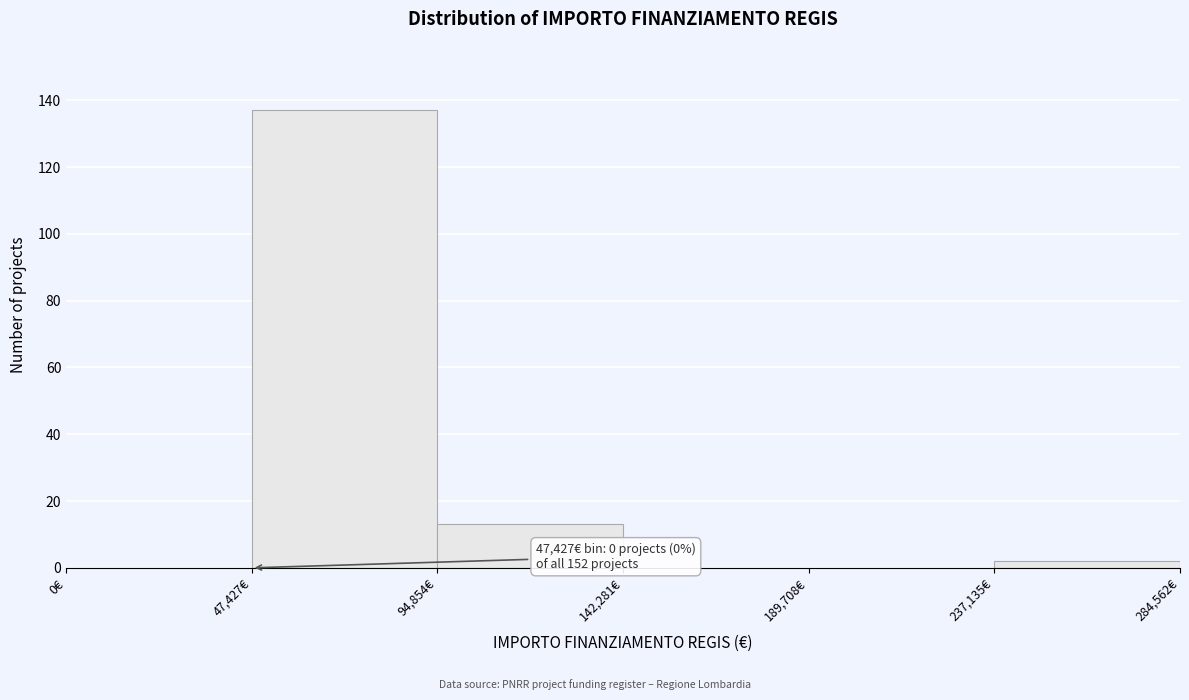

Which range on the x-axis has the tallest bar?

45000 to 95000